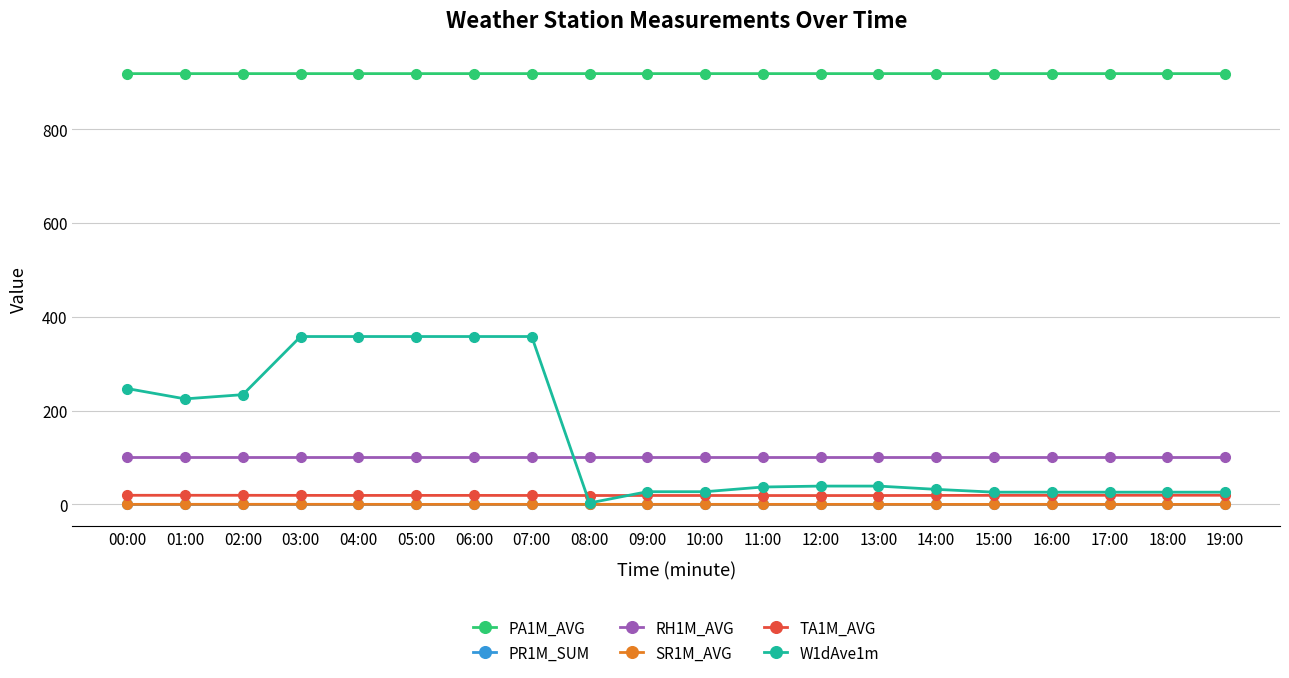

True or false: SR1M_AVG has more than 1 interior local peaks.

True